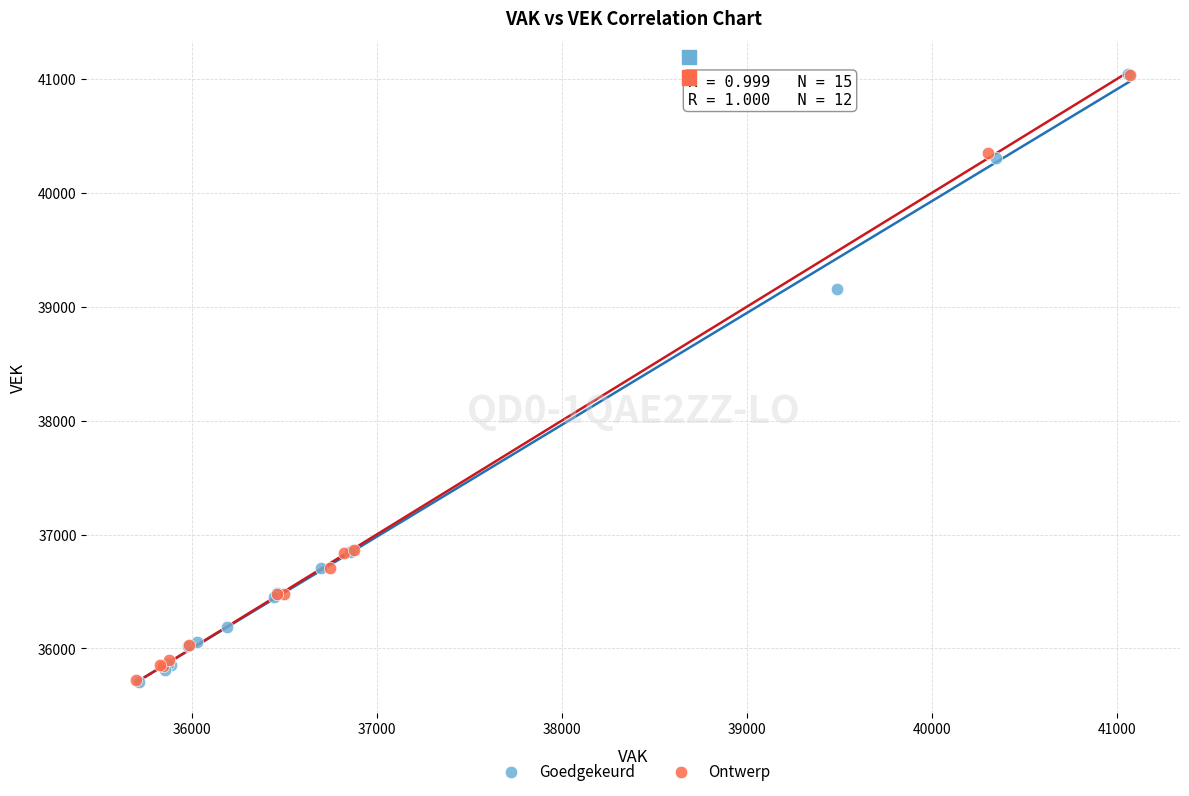

Which series has the widest spread of Y values?

Goedgekeurd